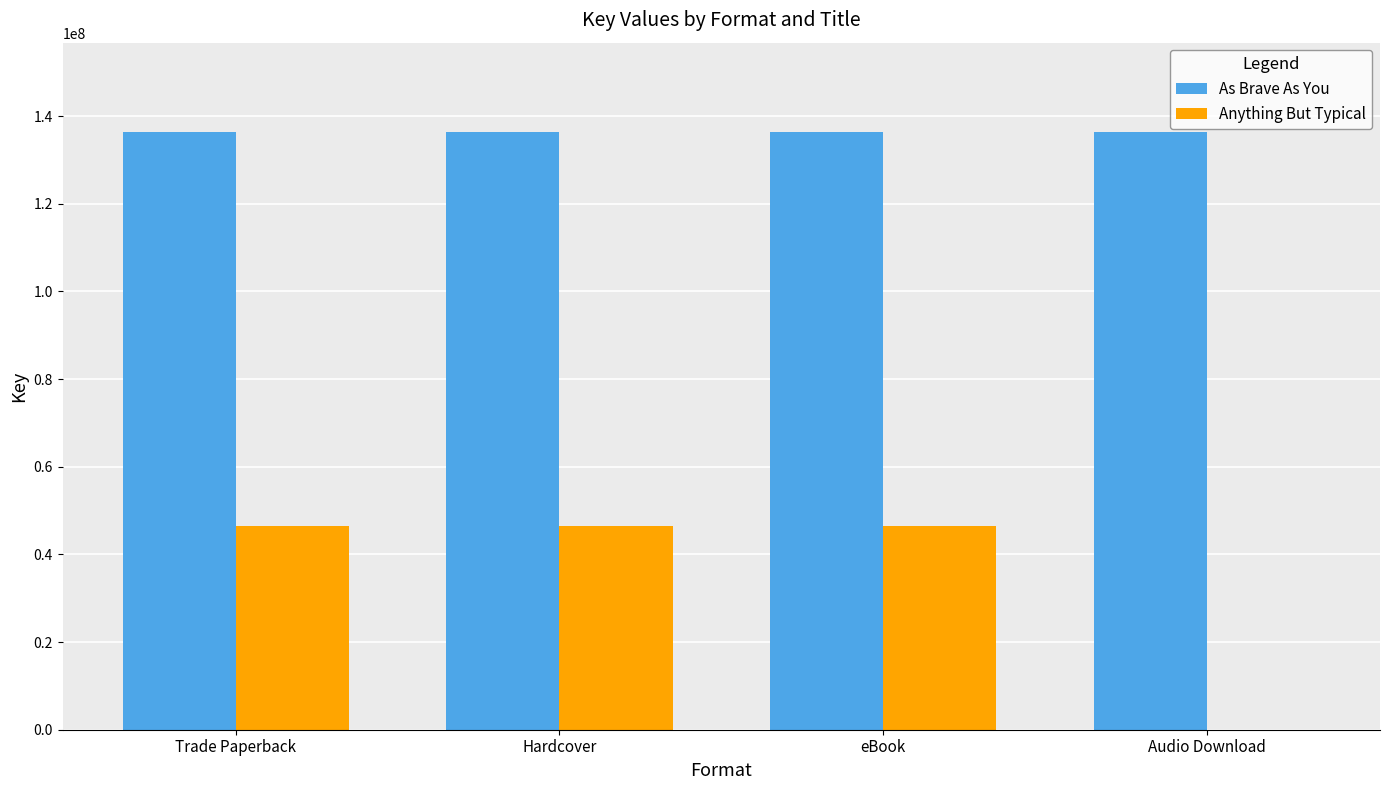

What is the maximum value for As Brave As You?

136319663